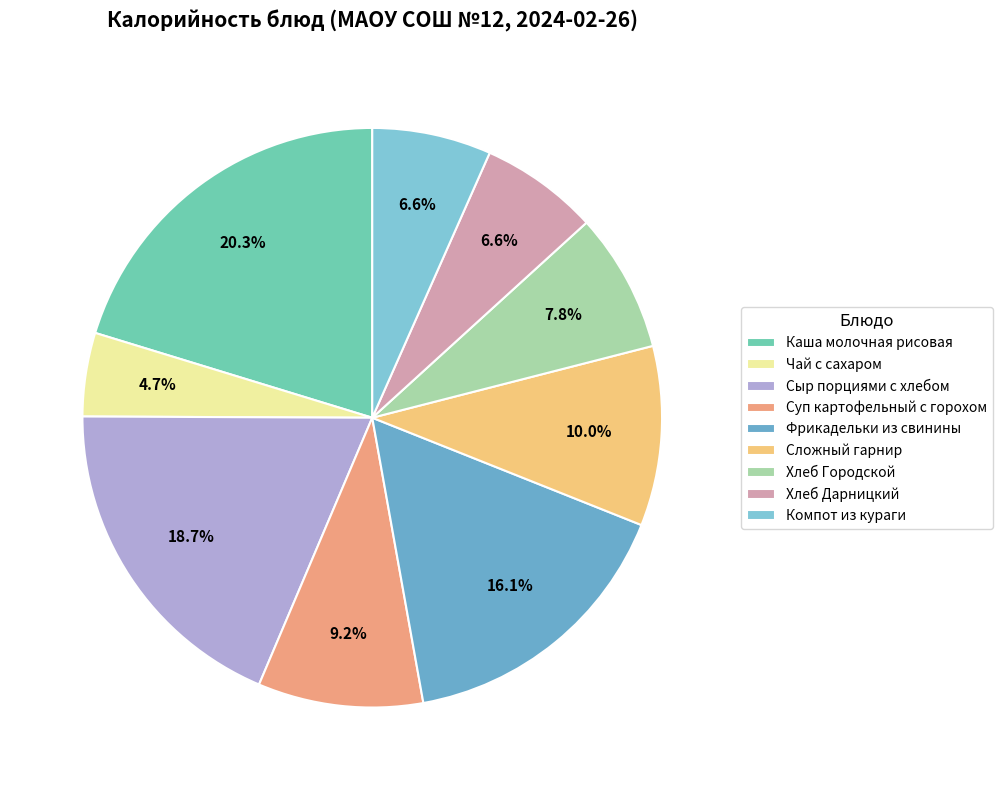

What is the largest slice in the pie chart?

Каша молочная рисовая